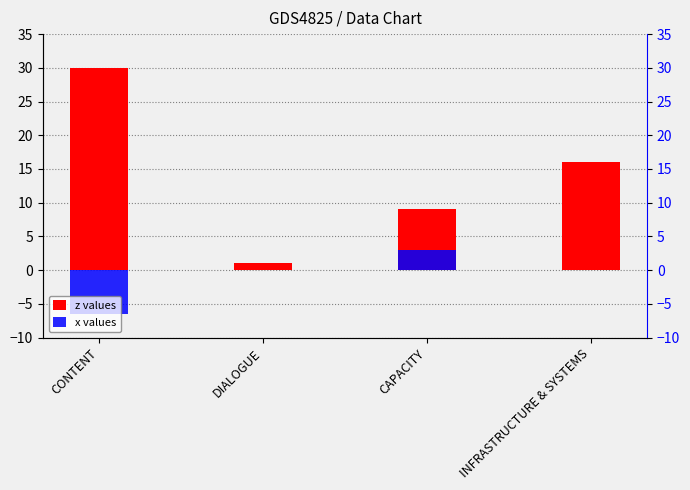

Are the bars horizontal?

No